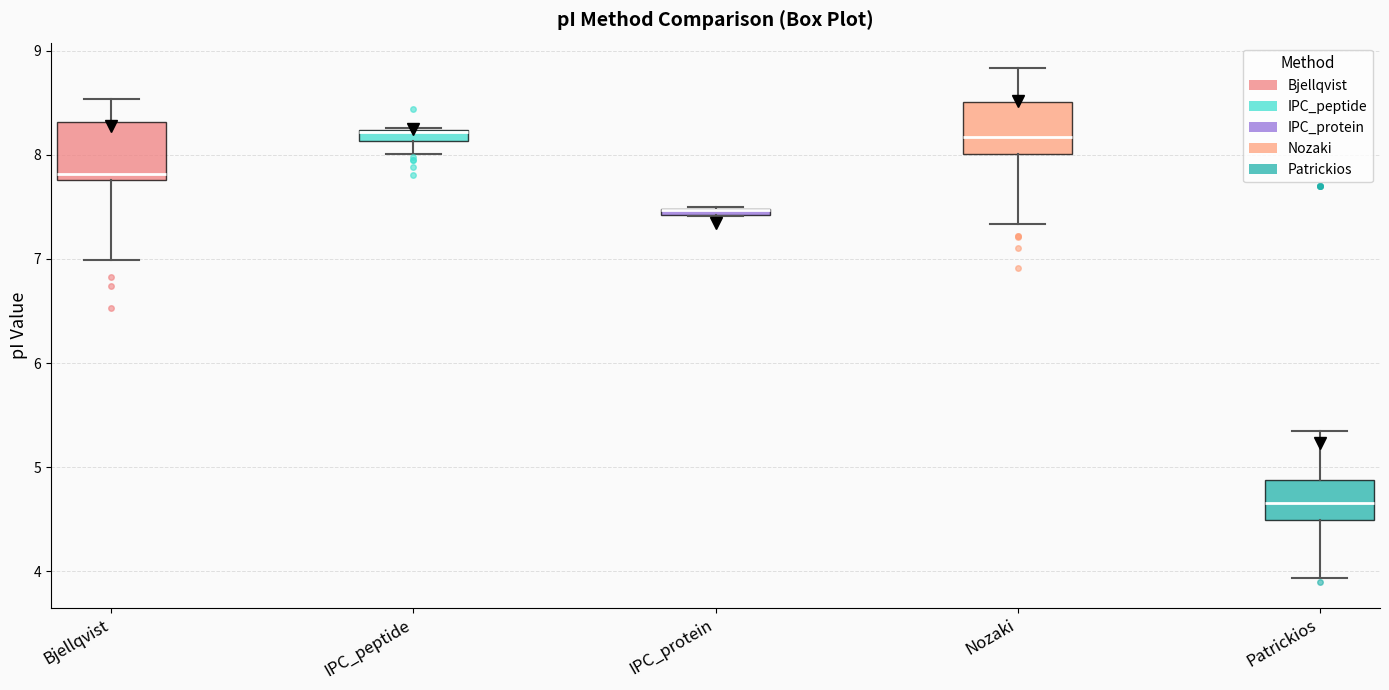

Where is the lower edge of the box for Bjellqvist on the y-axis? The values are not printed on the chart, so give them approximately, as read against the axis.

7.8